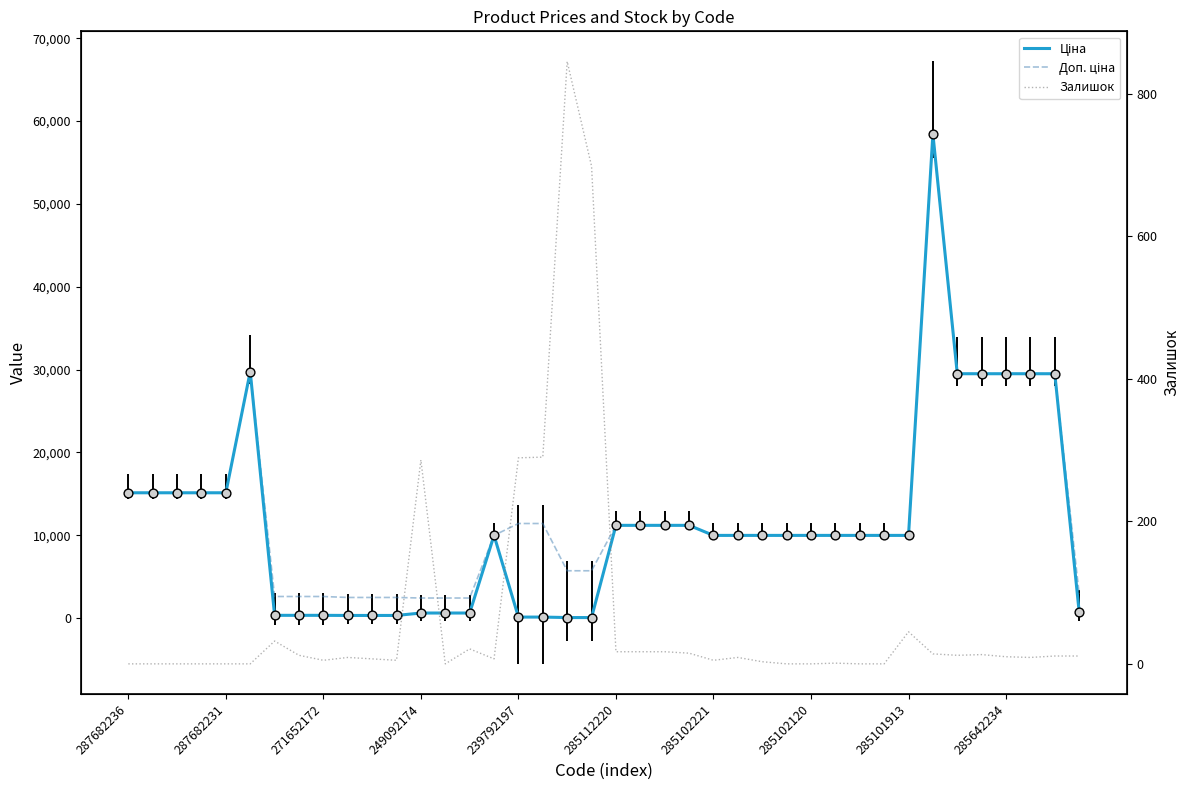

Which series contains the lowest Y value?

Залишок